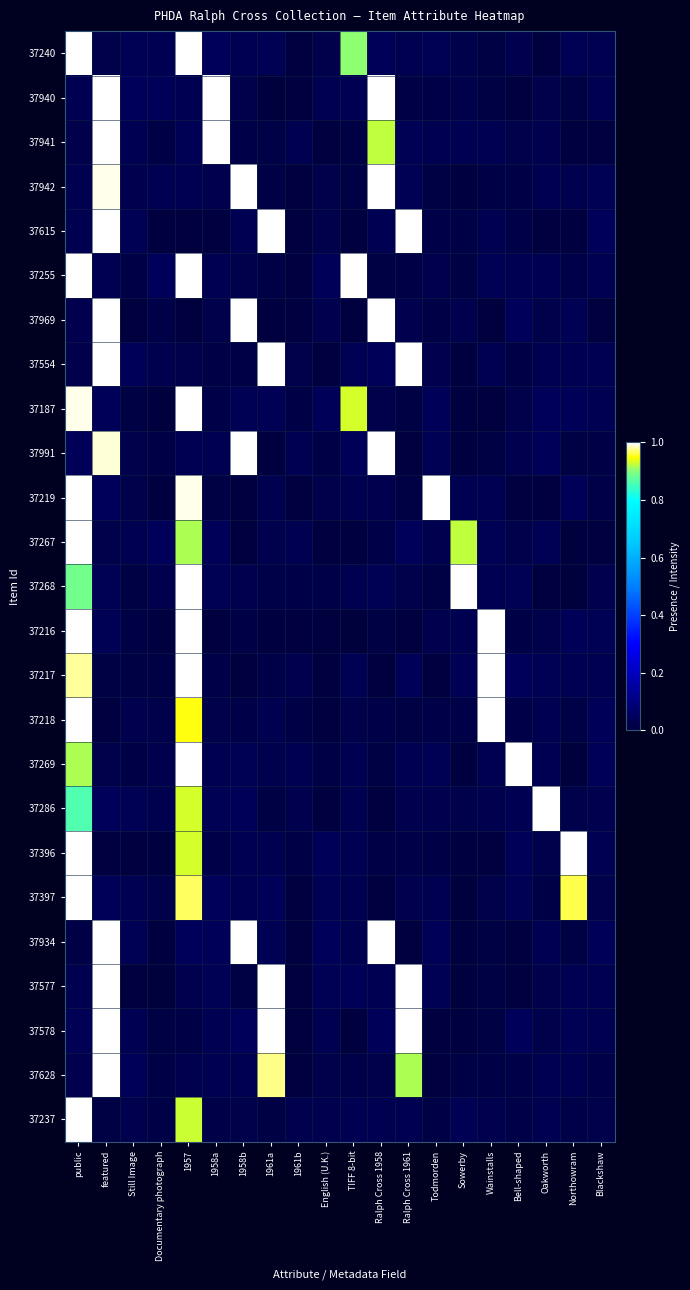

Reading right to left, what are all the values shown in this chart?

37240: Blackshaw=0.0	Northowram=0.0	Oakworth=0.0	Bell-shaped=0.0	Wainstalls=0.0	Sowerby=0.0	Todmorden=0.0	Ralph Cross 1961=0.0	Ralph Cross 1958=0.0	TIFF 8-bit=0.9	English (U.K.)=0.0	1961b=0.0	1961a=0.0	1958b=0.0	1958a=0.0	1957=1.1	Documentary photograph=0.0	Still Image=0.0	featured=0.0	public=1.3
37940: Blackshaw=0.0	Northowram=0.0	Oakworth=0.0	Bell-shaped=0.0	Wainstalls=0.0	Sowerby=0.0	Todmorden=0.0	Ralph Cross 1961=0.0	Ralph Cross 1958=1.2	TIFF 8-bit=0.0	English (U.K.)=0.0	1961b=0.0	1961a=0.0	1958b=0.0	1958a=1.0	1957=0.0	Documentary photograph=0.0	Still Image=0.0	featured=1.1	public=0.0
37941: Blackshaw=0.0	Northowram=0.0	Oakworth=0.0	Bell-shaped=0.0	Wainstalls=0.0	Sowerby=0.0	Todmorden=0.0	Ralph Cross 1961=0.0	Ralph Cross 1958=0.9	TIFF 8-bit=0.0	English (U.K.)=0.0	1961b=0.0	1961a=0.0	1958b=0.0	1958a=1.1	1957=0.0	Documentary photograph=0.0	Still Image=0.0	featured=1.2	public=0.0
37942: Blackshaw=0.0	Northowram=0.0	Oakworth=0.0	Bell-shaped=0.0	Wainstalls=0.0	Sowerby=0.0	Todmorden=0.0	Ralph Cross 1961=0.0	Ralph Cross 1958=1.3	TIFF 8-bit=0.0	English (U.K.)=0.0	1961b=0.0	1961a=0.0	1958b=1.3	1958a=0.0	1957=0.0	Documentary photograph=0.0	Still Image=0.0	featured=1.0	public=0.0
37615: Blackshaw=0.0	Northowram=0.0	Oakworth=0.0	Bell-shaped=0.0	Wainstalls=0.0	Sowerby=0.0	Todmorden=0.0	Ralph Cross 1961=1.0	Ralph Cross 1958=0.0	TIFF 8-bit=0.0	English (U.K.)=0.0	1961b=0.0	1961a=1.0	1958b=0.0	1958a=0.0	1957=0.0	Documentary photograph=0.0	Still Image=0.0	featured=1.1	public=0.0
37255: Blackshaw=0.0	Northowram=0.0	Oakworth=0.0	Bell-shaped=0.0	Wainstalls=0.0	Sowerby=0.0	Todmorden=0.0	Ralph Cross 1961=0.0	Ralph Cross 1958=0.0	TIFF 8-bit=1.1	English (U.K.)=0.0	1961b=0.0	1961a=0.0	1958b=0.0	1958a=0.0	1957=1.4	Documentary photograph=0.0	Still Image=0.0	featured=0.0	public=1.1
37969: Blackshaw=0.0	Northowram=0.0	Oakworth=0.0	Bell-shaped=0.0	Wainstalls=0.0	Sowerby=0.0	Todmorden=0.0	Ralph Cross 1961=0.0	Ralph Cross 1958=1.3	TIFF 8-bit=0.0	English (U.K.)=0.0	1961b=0.0	1961a=0.0	1958b=1.3	1958a=0.0	1957=0.0	Documentary photograph=0.0	Still Image=0.0	featured=1.1	public=0.0
37554: Blackshaw=0.0	Northowram=0.0	Oakworth=0.0	Bell-shaped=0.0	Wainstalls=0.0	Sowerby=0.0	Todmorden=0.0	Ralph Cross 1961=1.2	Ralph Cross 1958=0.0	TIFF 8-bit=0.0	English (U.K.)=0.0	1961b=0.0	1961a=1.1	1958b=0.0	1958a=0.0	1957=0.0	Documentary photograph=0.0	Still Image=0.0	featured=1.3	public=0.0
37187: Blackshaw=0.0	Northowram=0.0	Oakworth=0.0	Bell-shaped=0.0	Wainstalls=0.0	Sowerby=0.0	Todmorden=0.0	Ralph Cross 1961=0.0	Ralph Cross 1958=0.0	TIFF 8-bit=0.9	English (U.K.)=0.0	1961b=0.0	1961a=0.0	1958b=0.0	1958a=0.0	1957=1.0	Documentary photograph=0.0	Still Image=0.0	featured=0.0	public=1.0
37991: Blackshaw=0.0	Northowram=0.0	Oakworth=0.0	Bell-shaped=0.0	Wainstalls=0.0	Sowerby=0.0	Todmorden=0.0	Ralph Cross 1961=0.0	Ralph Cross 1958=1.3	TIFF 8-bit=0.0	English (U.K.)=0.0	1961b=0.0	1961a=0.0	1958b=1.1	1958a=0.0	1957=0.0	Documentary photograph=0.0	Still Image=0.0	featured=1.0	public=0.0
37219: Blackshaw=0.0	Northowram=0.0	Oakworth=0.0	Bell-shaped=0.0	Wainstalls=0.0	Sowerby=0.0	Todmorden=1.3	Ralph Cross 1961=0.0	Ralph Cross 1958=0.0	TIFF 8-bit=0.0	English (U.K.)=0.0	1961b=0.0	1961a=0.0	1958b=0.0	1958a=0.0	1957=1.0	Documentary photograph=0.0	Still Image=0.0	featured=0.0	public=1.0
37267: Blackshaw=0.0	Northowram=0.0	Oakworth=0.0	Bell-shaped=0.0	Wainstalls=0.0	Sowerby=0.9	Todmorden=0.0	Ralph Cross 1961=0.0	Ralph Cross 1958=0.0	TIFF 8-bit=0.0	English (U.K.)=0.0	1961b=0.0	1961a=0.0	1958b=0.0	1958a=0.0	1957=0.9	Documentary photograph=0.0	Still Image=0.0	featured=0.0	public=1.1
37268: Blackshaw=0.0	Northowram=0.0	Oakworth=0.0	Bell-shaped=0.0	Wainstalls=0.0	Sowerby=1.2	Todmorden=0.0	Ralph Cross 1961=0.0	Ralph Cross 1958=0.0	TIFF 8-bit=0.0	English (U.K.)=0.0	1961b=0.0	1961a=0.0	1958b=0.0	1958a=0.0	1957=1.1	Documentary photograph=0.0	Still Image=0.0	featured=0.0	public=0.9
37216: Blackshaw=0.0	Northowram=0.0	Oakworth=0.0	Bell-shaped=0.0	Wainstalls=1.3	Sowerby=0.0	Todmorden=0.0	Ralph Cross 1961=0.0	Ralph Cross 1958=0.0	TIFF 8-bit=0.0	English (U.K.)=0.0	1961b=0.0	1961a=0.0	1958b=0.0	1958a=0.0	1957=1.4	Documentary photograph=0.0	Still Image=0.0	featured=0.0	public=1.2
37217: Blackshaw=0.0	Northowram=0.0	Oakworth=0.0	Bell-shaped=0.0	Wainstalls=1.1	Sowerby=0.0	Todmorden=0.0	Ralph Cross 1961=0.0	Ralph Cross 1958=0.0	TIFF 8-bit=0.0	English (U.K.)=0.0	1961b=0.0	1961a=0.0	1958b=0.0	1958a=0.0	1957=1.4	Documentary photograph=0.0	Still Image=0.0	featured=0.0	public=1.0
37218: Blackshaw=0.0	Northowram=0.0	Oakworth=0.0	Bell-shaped=0.0	Wainstalls=1.3	Sowerby=0.0	Todmorden=0.0	Ralph Cross 1961=0.0	Ralph Cross 1958=0.0	TIFF 8-bit=0.0	English (U.K.)=0.0	1961b=0.0	1961a=0.0	1958b=0.0	1958a=0.0	1957=1.0	Documentary photograph=0.0	Still Image=0.0	featured=0.0	public=1.3
37269: Blackshaw=0.0	Northowram=0.0	Oakworth=0.0	Bell-shaped=1.2	Wainstalls=0.0	Sowerby=0.0	Todmorden=0.0	Ralph Cross 1961=0.0	Ralph Cross 1958=0.0	TIFF 8-bit=0.0	English (U.K.)=0.0	1961b=0.0	1961a=0.0	1958b=0.0	1958a=0.0	1957=1.3	Documentary photograph=0.0	Still Image=0.0	featured=0.0	public=0.9
37286: Blackshaw=0.0	Northowram=0.0	Oakworth=1.3	Bell-shaped=0.0	Wainstalls=0.0	Sowerby=0.0	Todmorden=0.0	Ralph Cross 1961=0.0	Ralph Cross 1958=0.0	TIFF 8-bit=0.0	English (U.K.)=0.0	1961b=0.0	1961a=0.0	1958b=0.0	1958a=0.0	1957=0.9	Documentary photograph=0.0	Still Image=0.0	featured=0.0	public=0.9
37396: Blackshaw=0.0	Northowram=1.2	Oakworth=0.0	Bell-shaped=0.0	Wainstalls=0.0	Sowerby=0.0	Todmorden=0.0	Ralph Cross 1961=0.0	Ralph Cross 1958=0.0	TIFF 8-bit=0.0	English (U.K.)=0.0	1961b=0.0	1961a=0.0	1958b=0.0	1958a=0.0	1957=0.9	Documentary photograph=0.0	Still Image=0.0	featured=0.0	public=1.3
37397: Blackshaw=0.0	Northowram=1.0	Oakworth=0.0	Bell-shaped=0.0	Wainstalls=0.0	Sowerby=0.0	Todmorden=0.0	Ralph Cross 1961=0.0	Ralph Cross 1958=0.0	TIFF 8-bit=0.0	English (U.K.)=0.0	1961b=0.0	1961a=0.0	1958b=0.0	1958a=0.0	1957=1.0	Documentary photograph=0.0	Still Image=0.0	featured=0.0	public=1.1
37934: Blackshaw=0.0	Northowram=0.0	Oakworth=0.0	Bell-shaped=0.0	Wainstalls=0.0	Sowerby=0.0	Todmorden=0.0	Ralph Cross 1961=0.0	Ralph Cross 1958=1.3	TIFF 8-bit=0.0	English (U.K.)=0.0	1961b=0.0	1961a=0.0	1958b=1.1	1958a=0.0	1957=0.0	Documentary photograph=0.0	Still Image=0.0	featured=1.0	public=0.0
37577: Blackshaw=0.0	Northowram=0.0	Oakworth=0.0	Bell-shaped=0.0	Wainstalls=0.0	Sowerby=0.0	Todmorden=0.0	Ralph Cross 1961=1.1	Ralph Cross 1958=0.0	TIFF 8-bit=0.0	English (U.K.)=0.0	1961b=0.0	1961a=1.3	1958b=0.0	1958a=0.0	1957=0.0	Documentary photograph=0.0	Still Image=0.0	featured=1.3	public=0.0
37578: Blackshaw=0.0	Northowram=0.0	Oakworth=0.0	Bell-shaped=0.0	Wainstalls=0.0	Sowerby=0.0	Todmorden=0.0	Ralph Cross 1961=1.0	Ralph Cross 1958=0.0	TIFF 8-bit=0.0	English (U.K.)=0.0	1961b=0.0	1961a=1.3	1958b=0.0	1958a=0.0	1957=0.0	Documentary photograph=0.0	Still Image=0.0	featured=1.3	public=0.0
37628: Blackshaw=0.0	Northowram=0.0	Oakworth=0.0	Bell-shaped=0.0	Wainstalls=0.0	Sowerby=0.0	Todmorden=0.0	Ralph Cross 1961=0.9	Ralph Cross 1958=0.0	TIFF 8-bit=0.0	English (U.K.)=0.0	1961b=0.0	1961a=1.0	1958b=0.0	1958a=0.0	1957=0.0	Documentary photograph=0.0	Still Image=0.0	featured=1.1	public=0.0
37237: Blackshaw=0.0	Northowram=0.0	Oakworth=0.0	Bell-shaped=0.0	Wainstalls=0.0	Sowerby=0.0	Todmorden=0.0	Ralph Cross 1961=0.0	Ralph Cross 1958=0.0	TIFF 8-bit=0.0	English (U.K.)=0.0	1961b=0.0	1961a=0.0	1958b=0.0	1958a=0.0	1957=0.9	Documentary photograph=0.0	Still Image=0.0	featured=0.0	public=1.4